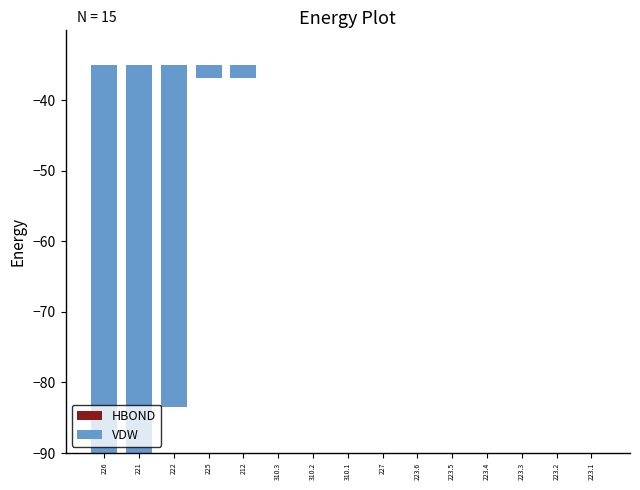

What is the total value across all series at 223.4?

-0.1